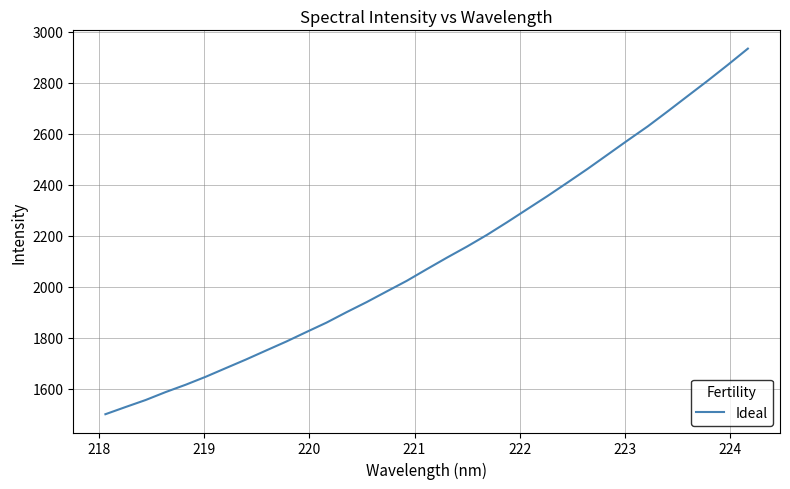

What is the minimum value shown in the chart?

1500.1